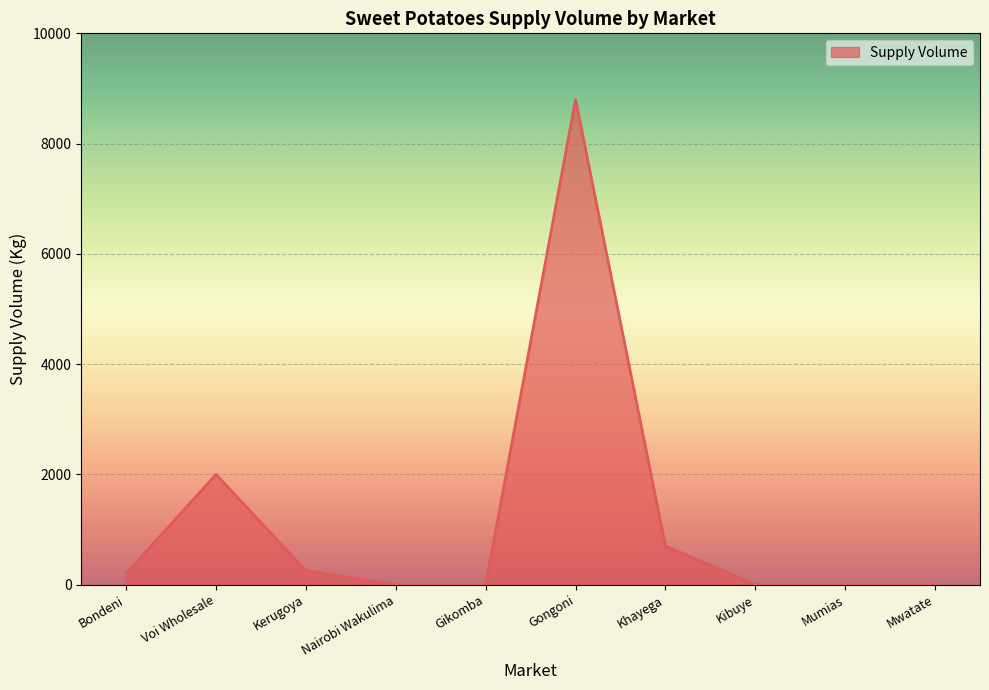

Does the chart display data point markers on the line(s)?

No